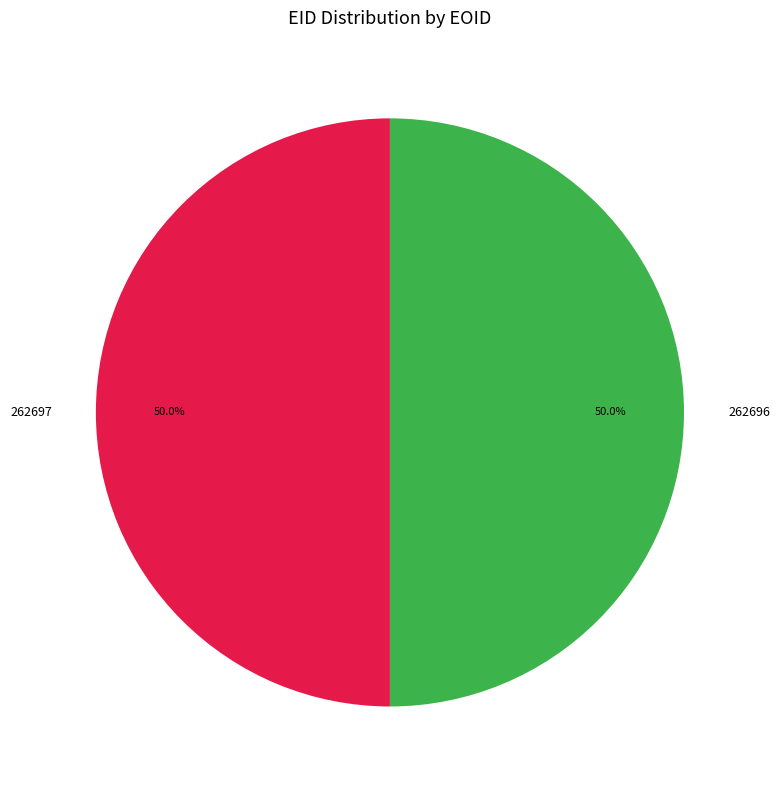

What percentage do 262696 and 262697 together represent?

100.0%